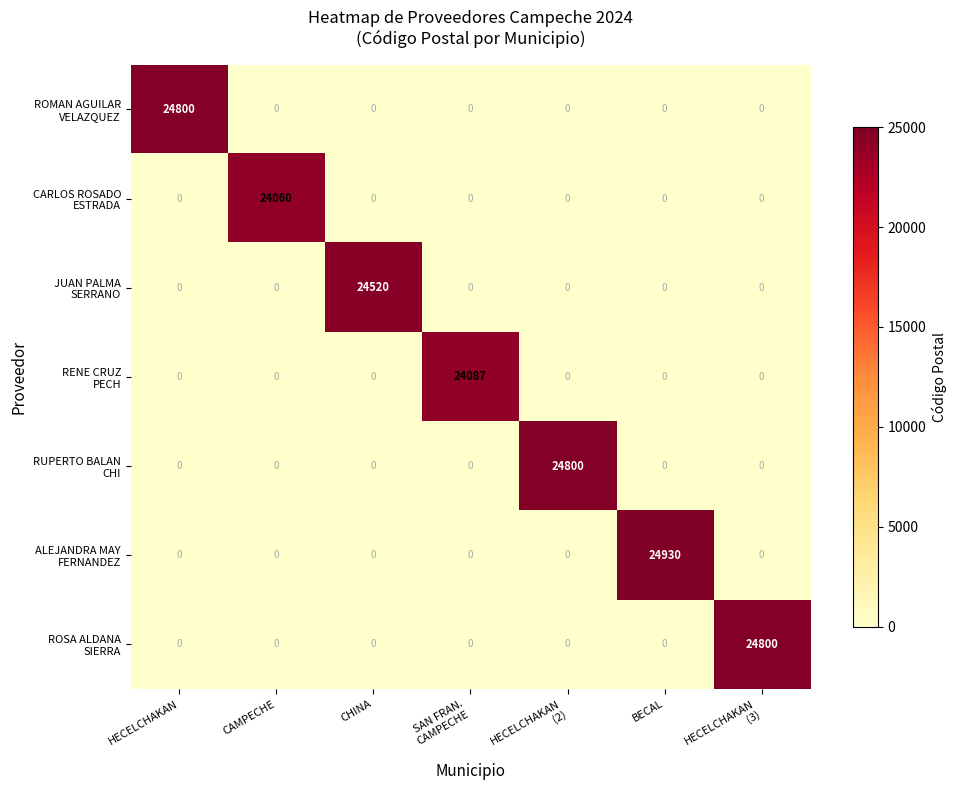

What is the spread (max minus min) of values at BECAL?

24930